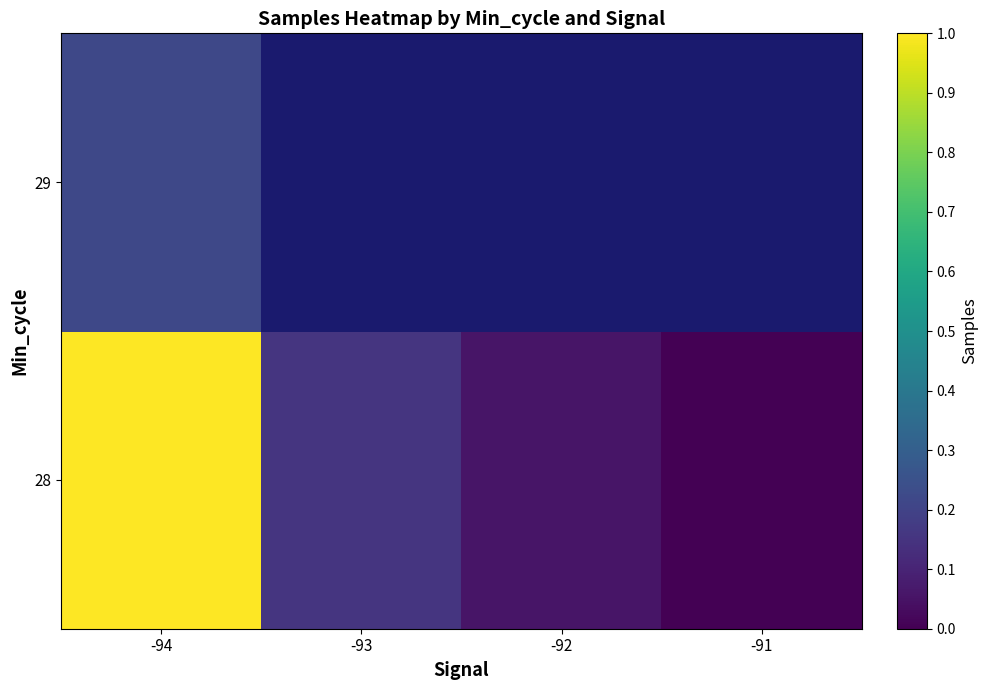

At which category is the sum across all series the highest?

-94